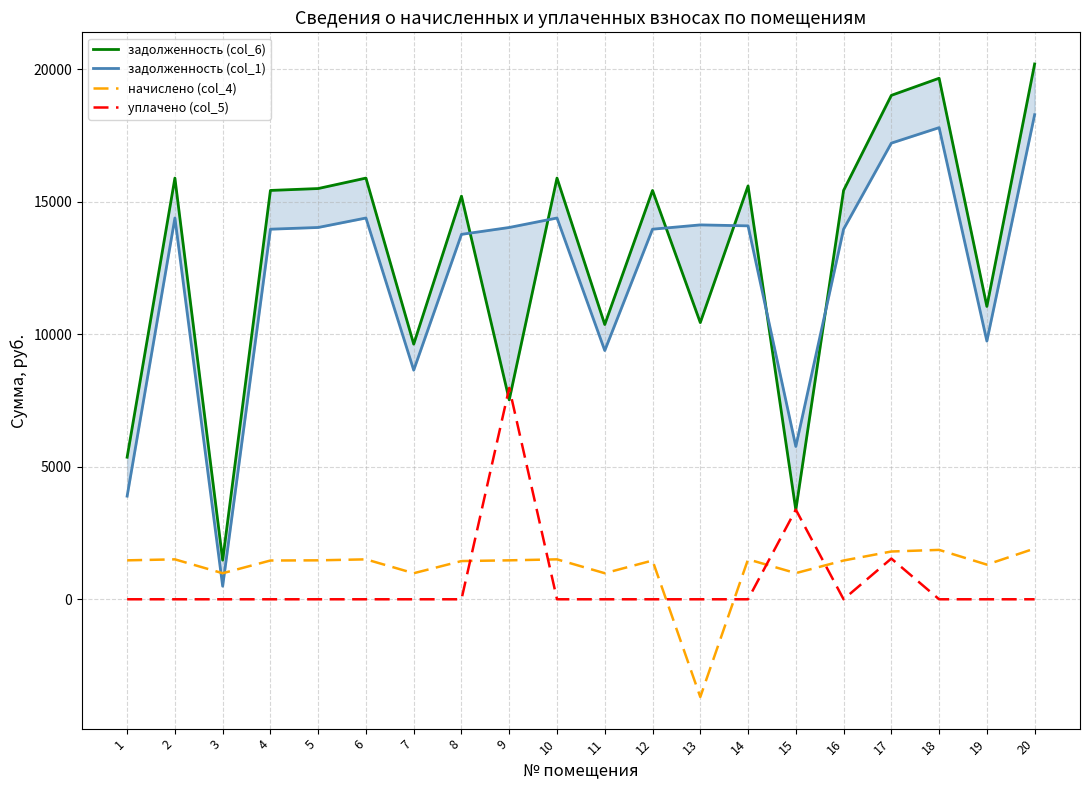

Between 3 and 5, which series saw the biggest shift?

задолженность (col_6)